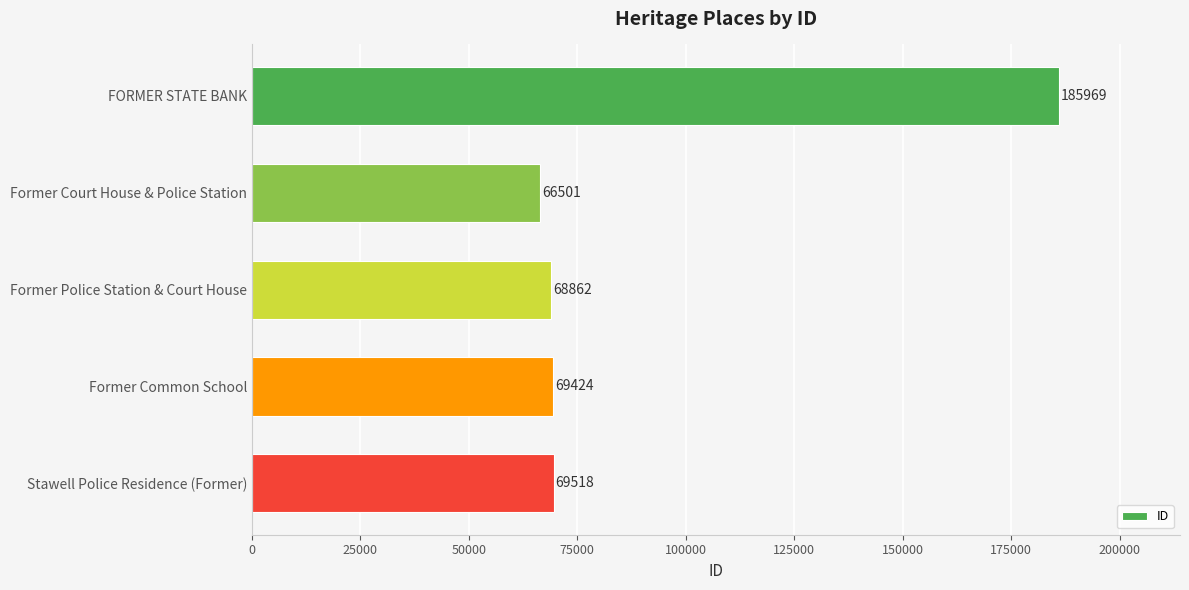

Which category has the lowest value across all series?

Former Court House & Police Station